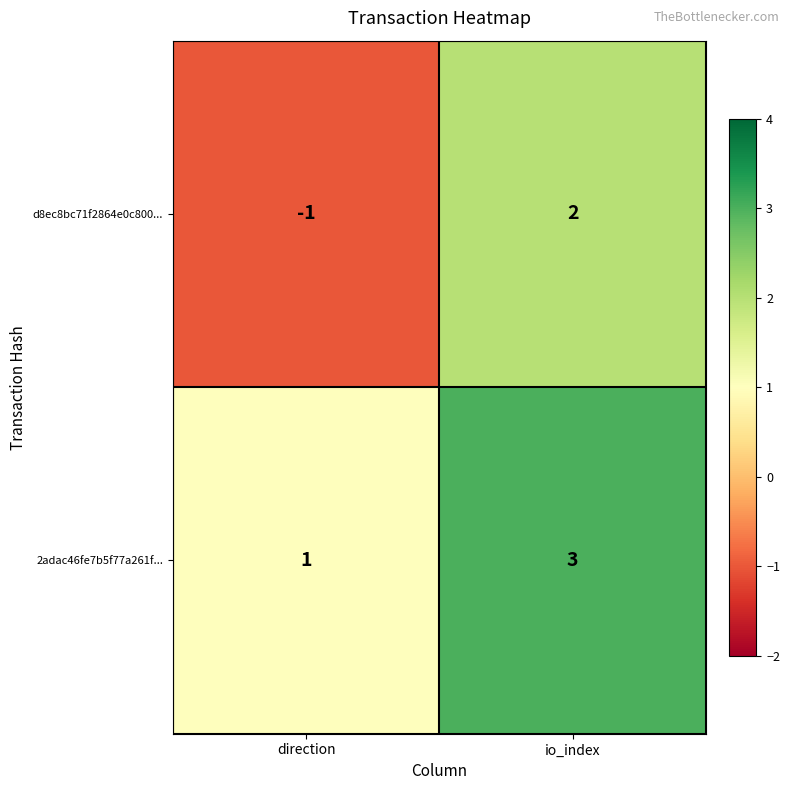

At which label does d8ec8bc71f2864e0c800... reach its minimum?

direction